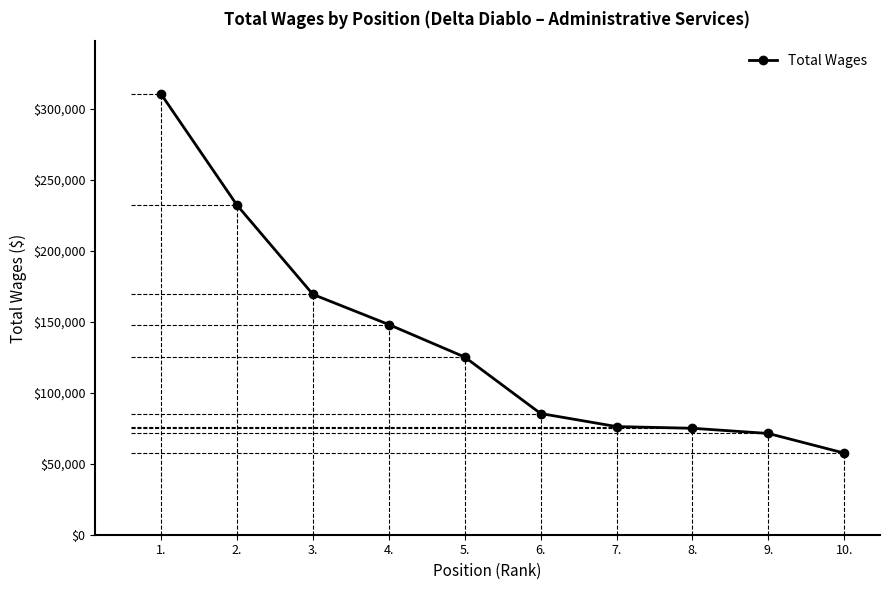

What is the difference between the values at 7. and 3.?

93166